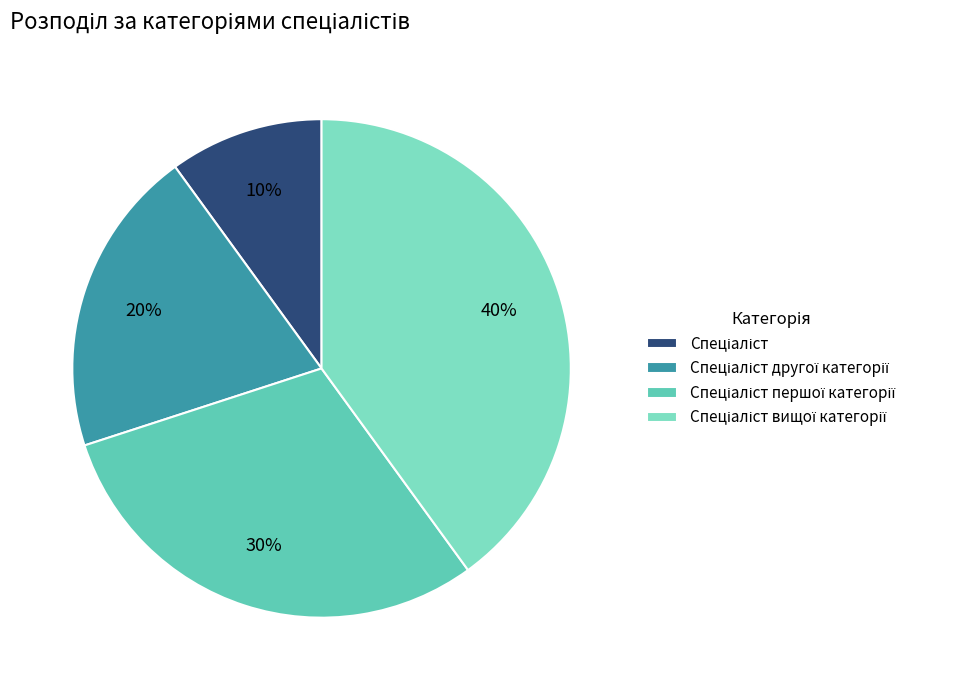

How many slices are in this pie chart?

4